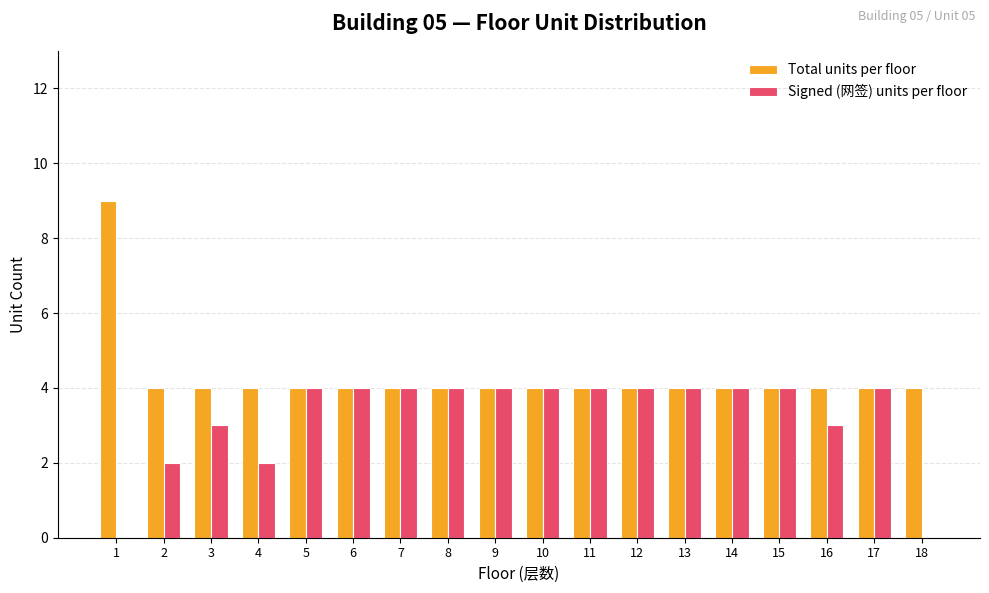

How many series are shown in this chart?

2